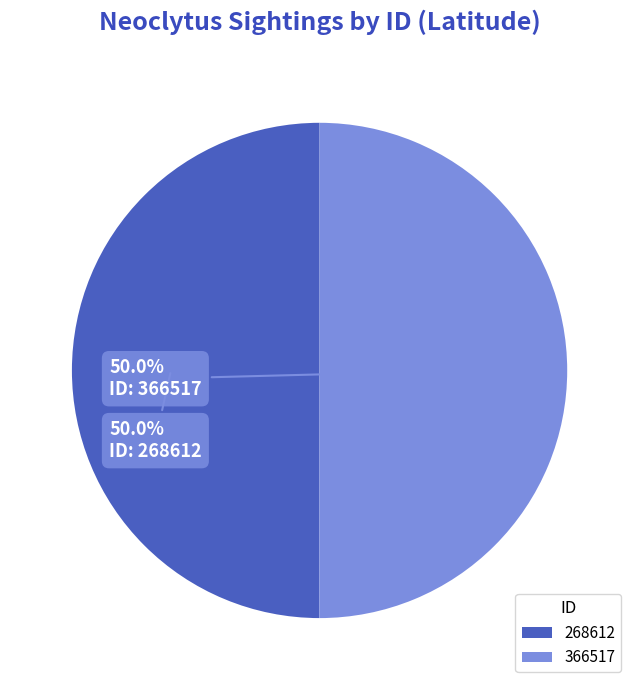

What is the ratio of the value at 268612 to the value at 366517?

1.0